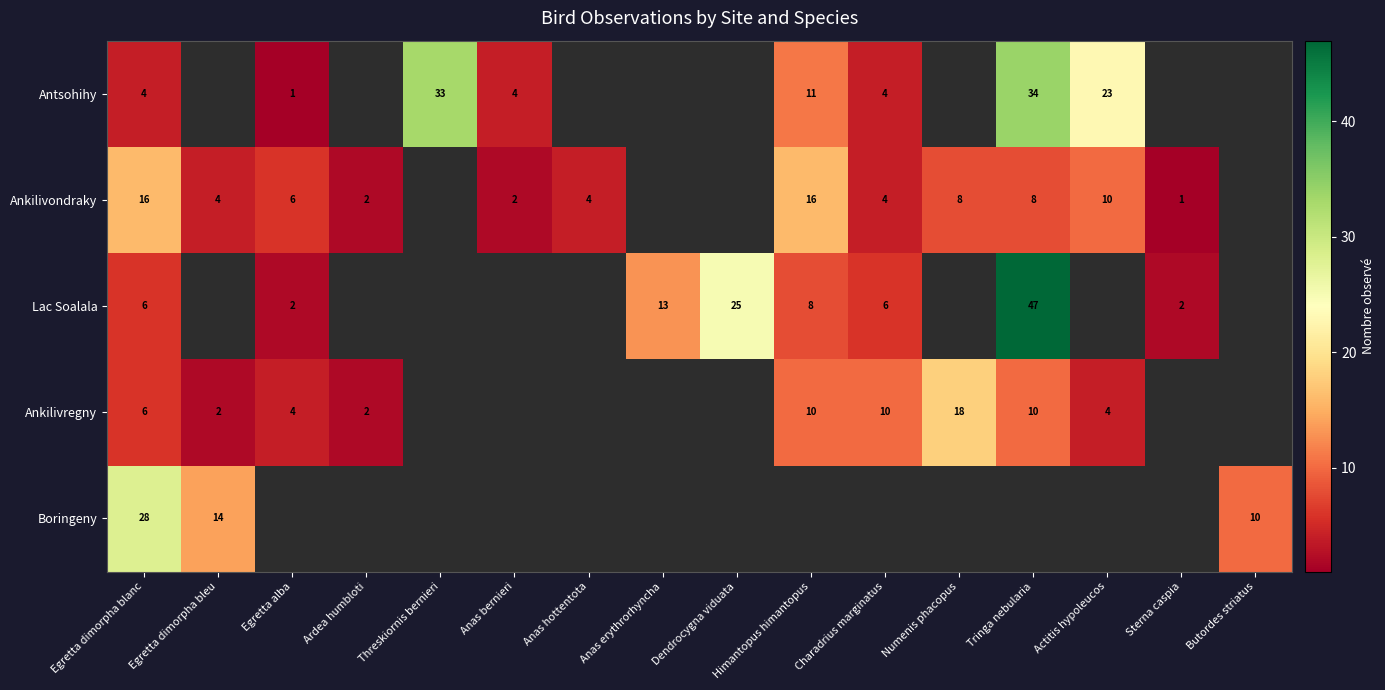

True or false: Ankilivregny has a value of 1 at Egretta alba.

False